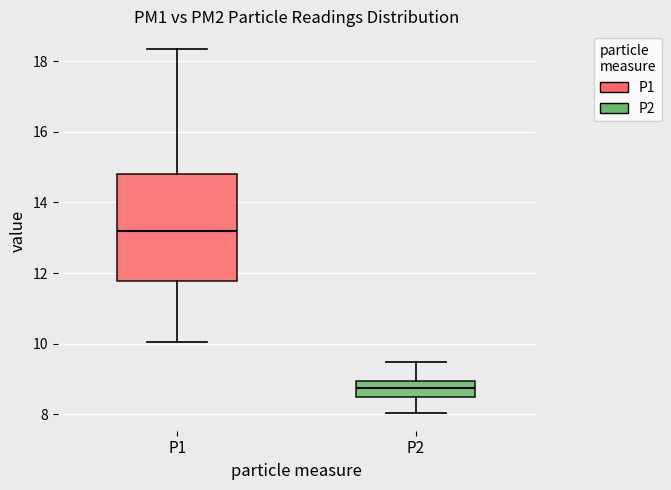

Reading left to right, transcribe this box plot: for each box, give where its median line is, the range the box spans, and where its two whiskers end, as read against the y-axis. The values are not printed on the chart, so give them approximately, as read against the axis.

P1: median 13.2, box 11.8 to 14.8, whiskers 10.0 to 18.4
P2: median 8.8, box 8.4 to 9.0, whiskers 8.0 to 9.4